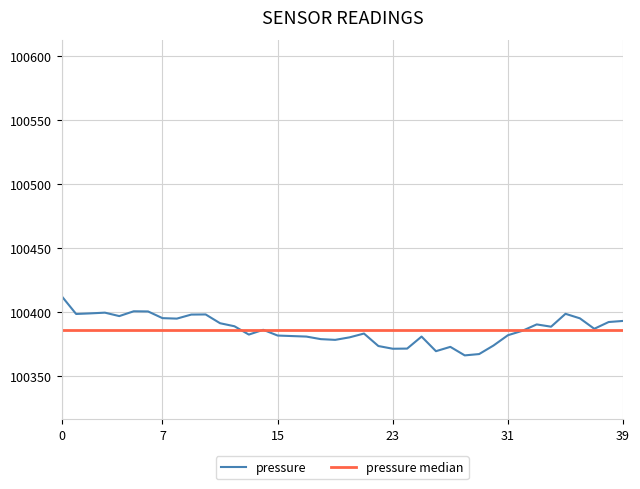

List the series in order of their peak value, highest first.

pressure, pressure median